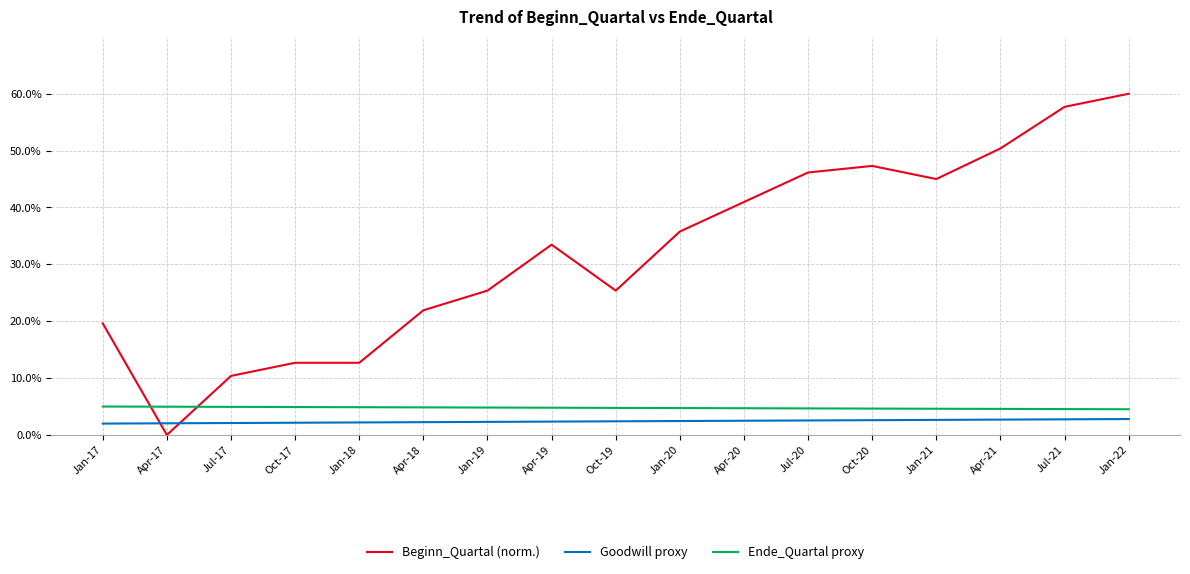

At how many categories does at least one series exceed 52?

2